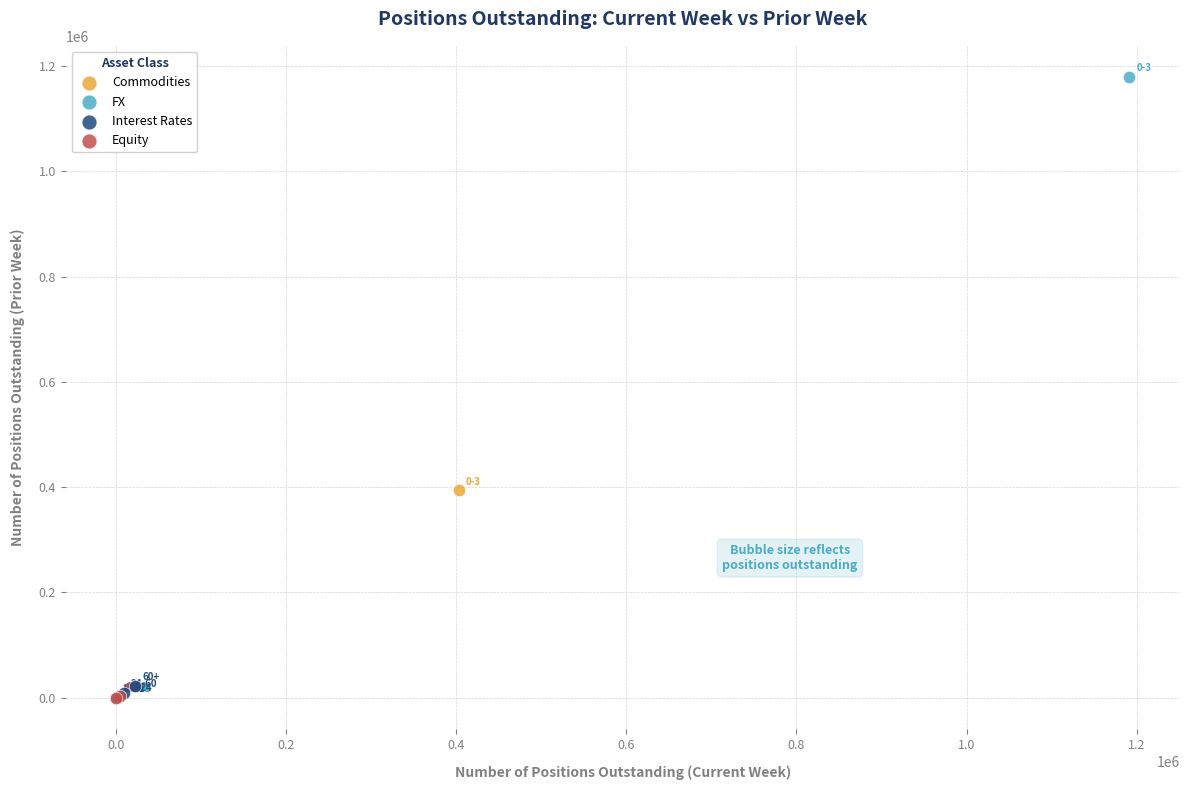

What are all the series names shown in the legend?

Commodities, FX, Interest Rates, Equity